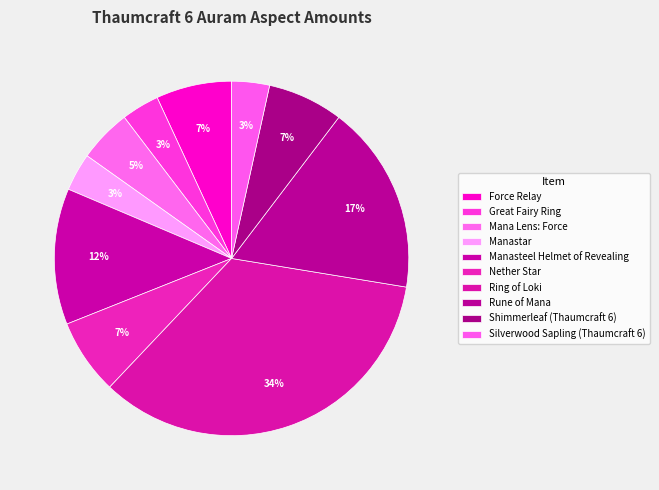

Is there any slice that represents more than half of the pie?

No